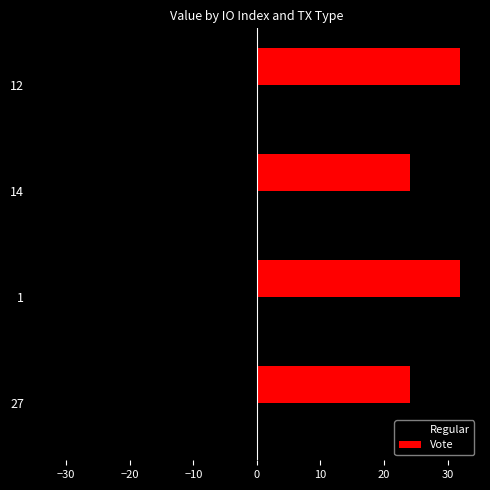

Which series has the largest total across all categories?

Vote